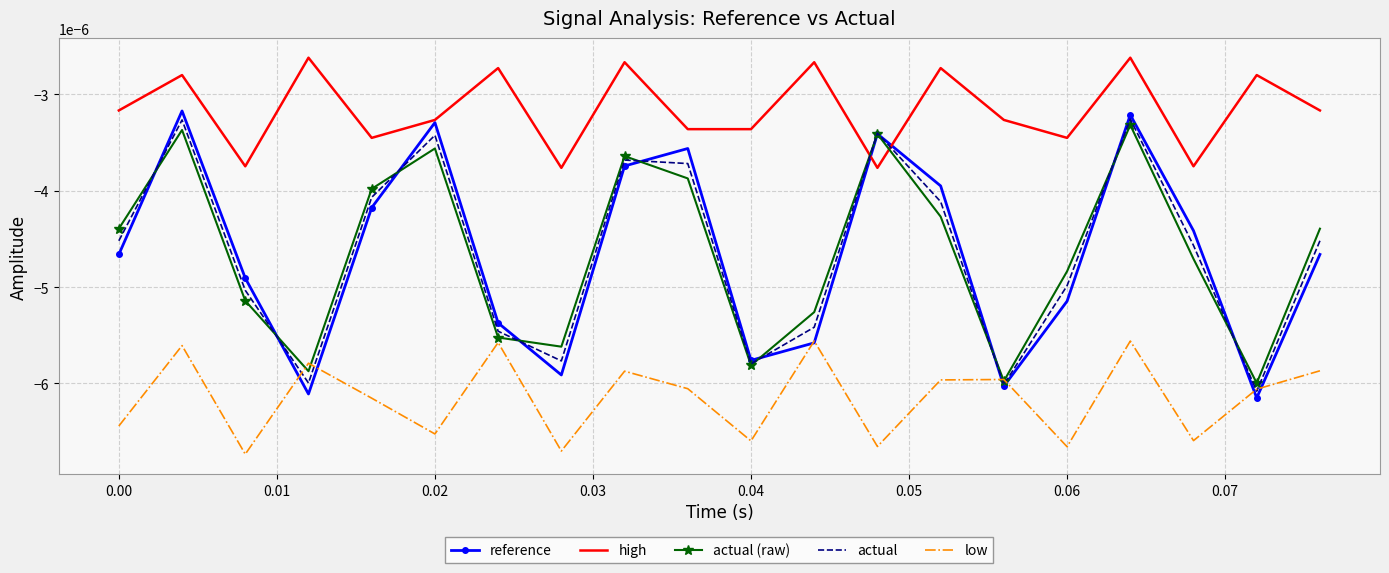

True or false: high and actual intersect in this chart.

True